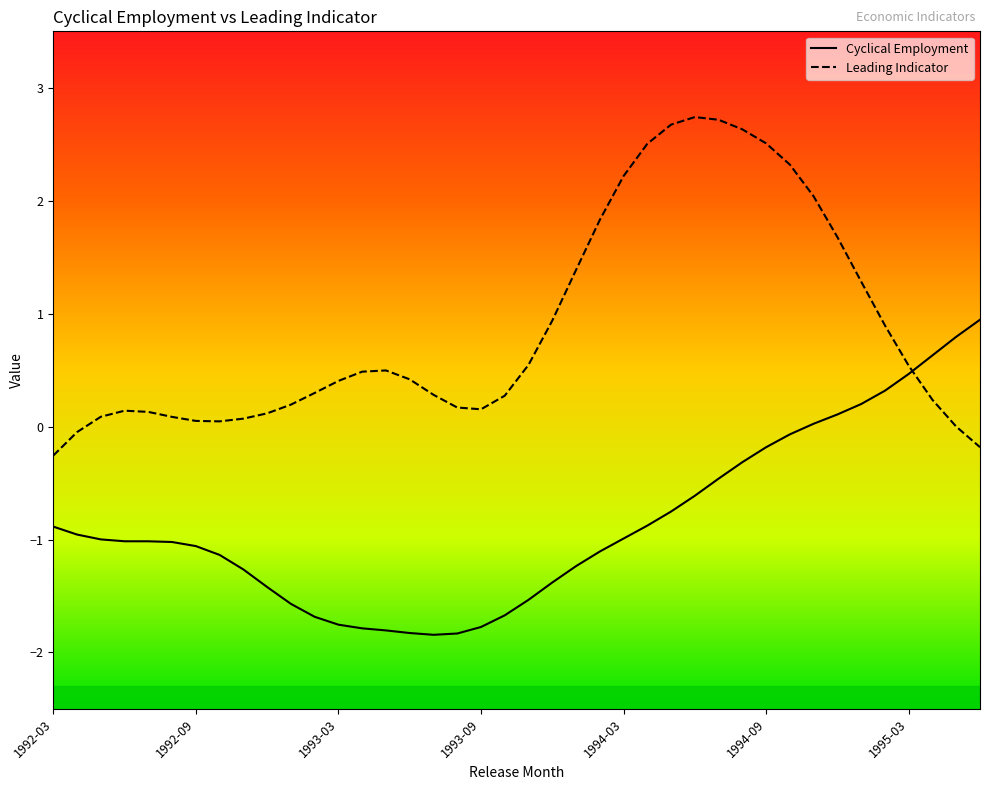

What is the difference between the maximum and minimum values in the Cyclical Employment series?

2.8